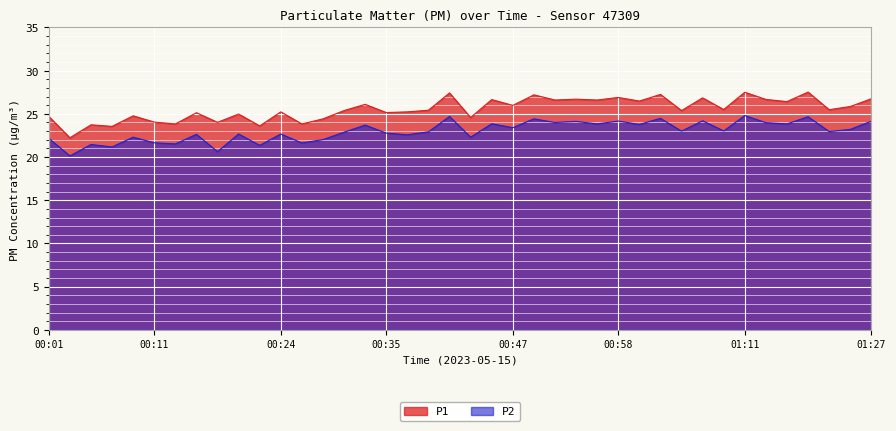

What is the minimum value shown in the chart?

20.1